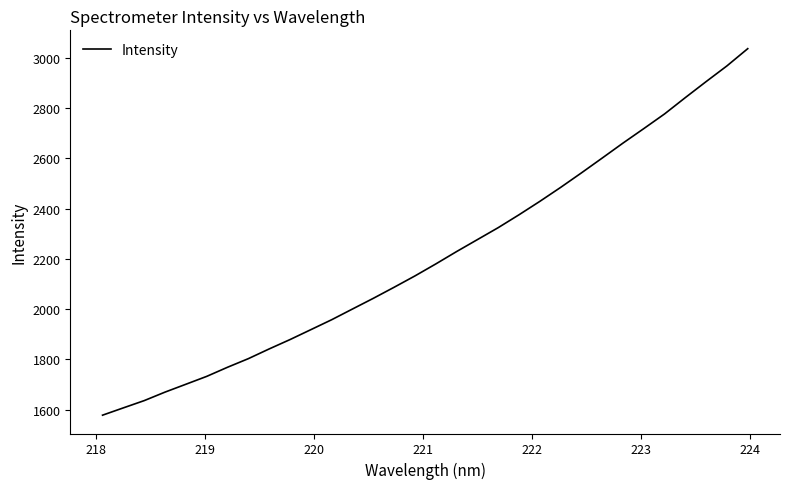

What is the smallest value displayed?

1578.3